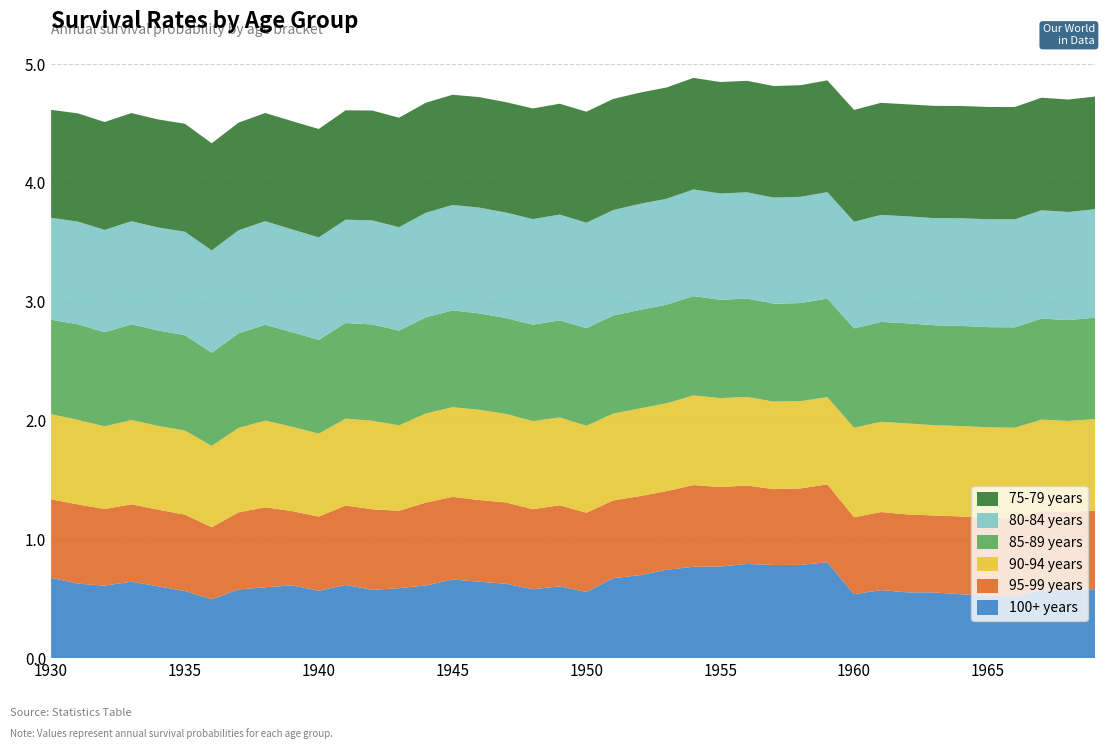

Reading left to right, list all the values displayed in this chart.

75-79 years: 0=0.9	1=0.9	2=0.9	3=0.9	4=0.9	5=0.9	6=0.9	7=0.9	8=0.9	9=0.9	10=0.9	11=0.9	12=0.9	13=0.9	14=0.9	15=0.9	16=0.9	17=0.9	18=0.9	19=0.9	20=0.9	21=0.9	22=0.9	23=0.9	24=0.9	25=0.9	26=0.9	27=0.9	28=0.9	29=0.9	30=0.9	31=0.9	32=0.9	33=0.9	34=0.9	35=0.9	36=0.9	37=0.9	38=0.9	39=0.9
80-84 years: 0=0.9	1=0.9	2=0.9	3=0.9	4=0.9	5=0.9	6=0.9	7=0.9	8=0.9	9=0.9	10=0.9	11=0.9	12=0.9	13=0.9	14=0.9	15=0.9	16=0.9	17=0.9	18=0.9	19=0.9	20=0.9	21=0.9	22=0.9	23=0.9	24=0.9	25=0.9	26=0.9	27=0.9	28=0.9	29=0.9	30=0.9	31=0.9	32=0.9	33=0.9	34=0.9	35=0.9	36=0.9	37=0.9	38=0.9	39=0.9
85-89 years: 0=0.8	1=0.8	2=0.8	3=0.8	4=0.8	5=0.8	6=0.8	7=0.8	8=0.8	9=0.8	10=0.8	11=0.8	12=0.8	13=0.8	14=0.8	15=0.8	16=0.8	17=0.8	18=0.8	19=0.8	20=0.8	21=0.8	22=0.8	23=0.8	24=0.8	25=0.8	26=0.8	27=0.8	28=0.8	29=0.8	30=0.8	31=0.8	32=0.8	33=0.8	34=0.8	35=0.8	36=0.8	37=0.9	38=0.8	39=0.9
90-94 years: 0=0.7	1=0.7	2=0.7	3=0.7	4=0.7	5=0.7	6=0.7	7=0.7	8=0.7	9=0.7	10=0.7	11=0.7	12=0.7	13=0.7	14=0.7	15=0.8	16=0.8	17=0.7	18=0.7	19=0.7	20=0.7	21=0.7	22=0.7	23=0.7	24=0.8	25=0.7	26=0.7	27=0.7	28=0.7	29=0.7	30=0.8	31=0.8	32=0.8	33=0.8	34=0.8	35=0.8	36=0.8	37=0.8	38=0.8	39=0.8
95-99 years: 0=0.7	1=0.7	2=0.6	3=0.7	4=0.6	5=0.6	6=0.6	7=0.6	8=0.7	9=0.6	10=0.6	11=0.7	12=0.7	13=0.7	14=0.7	15=0.7	16=0.7	17=0.7	18=0.7	19=0.7	20=0.7	21=0.7	22=0.7	23=0.7	24=0.7	25=0.7	26=0.7	27=0.6	28=0.6	29=0.7	30=0.6	31=0.7	32=0.7	33=0.6	34=0.7	35=0.7	36=0.7	37=0.7	38=0.7	39=0.7
100+ years: 0=0.7	1=0.6	2=0.6	3=0.6	4=0.6	5=0.6	6=0.5	7=0.6	8=0.6	9=0.6	10=0.6	11=0.6	12=0.6	13=0.6	14=0.6	15=0.7	16=0.6	17=0.6	18=0.6	19=0.6	20=0.6	21=0.7	22=0.7	23=0.7	24=0.8	25=0.8	26=0.8	27=0.8	28=0.8	29=0.8	30=0.5	31=0.6	32=0.6	33=0.6	34=0.5	35=0.5	36=0.5	37=0.6	38=0.6	39=0.6